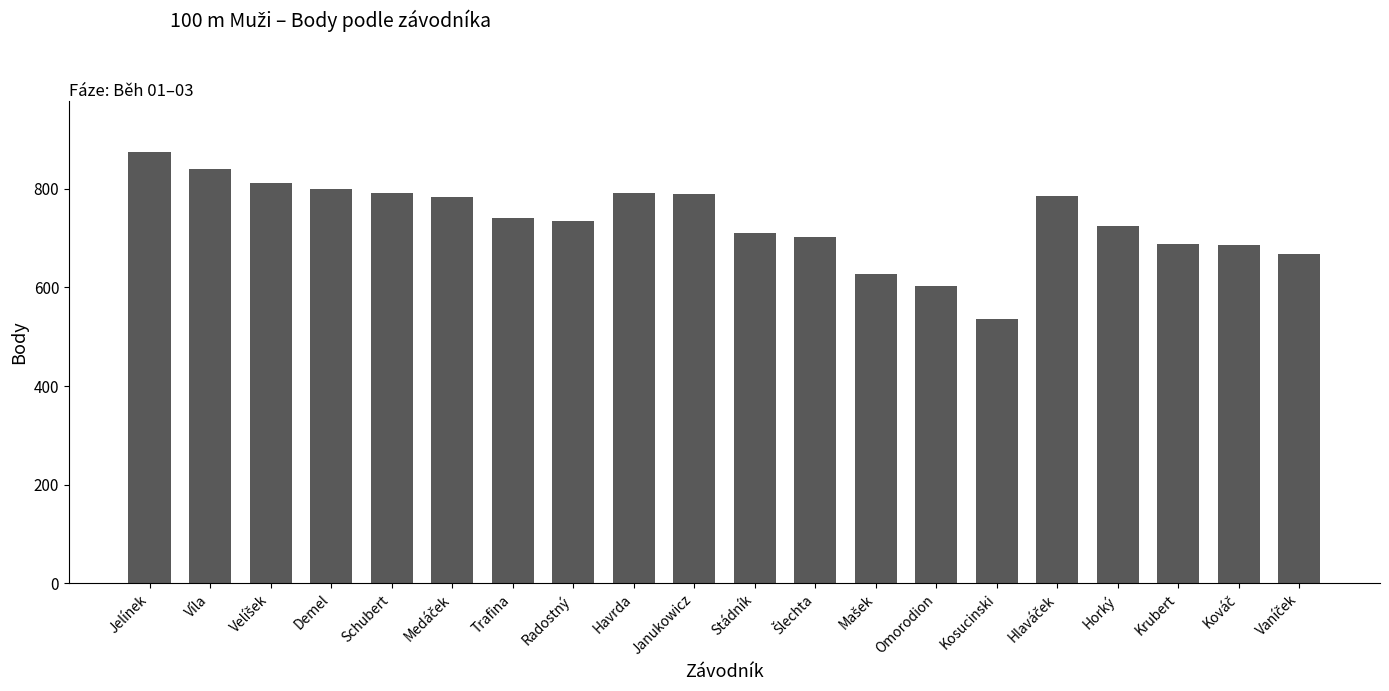

What is the smallest value displayed?

536